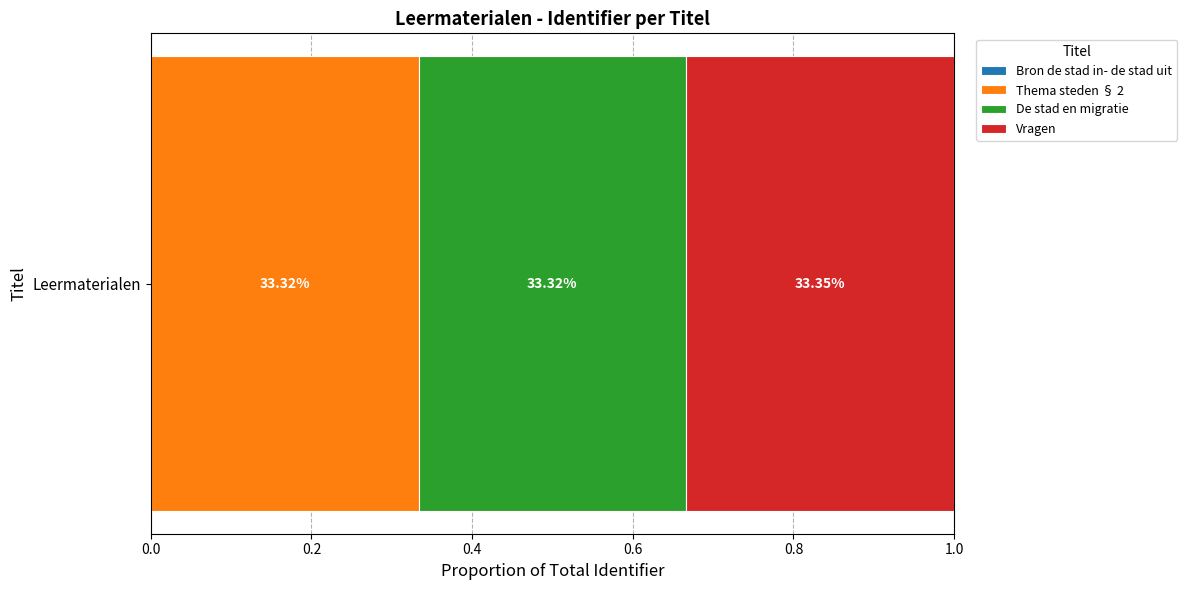

Reading left to right, what are all the values shown in this chart?

Bron de stad in- de stad uit=0	Thema steden § 2=7475379	De stad en migratie=7475377	Vragen=7481102